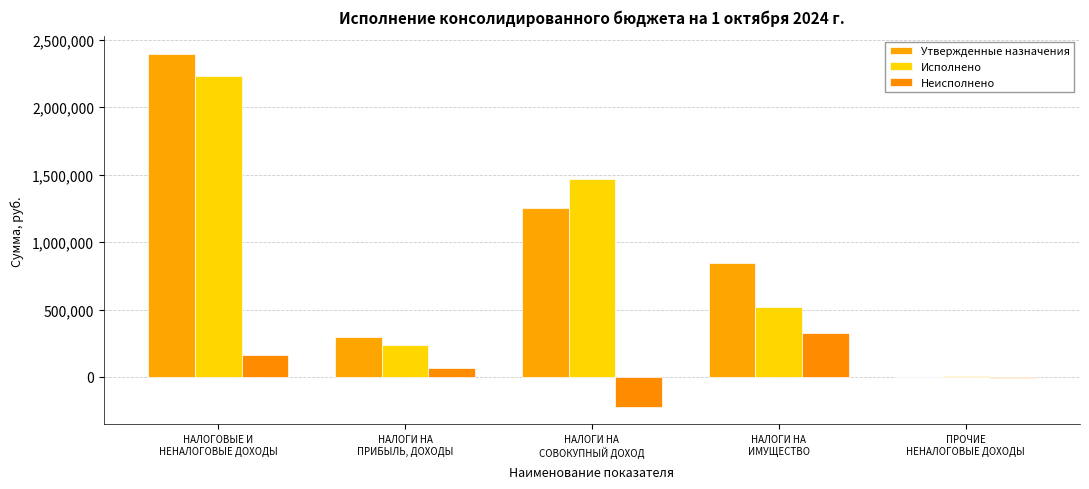

What is the label of the 2nd bar from the right?

НАЛОГИ НА
ИМУЩЕСТВО